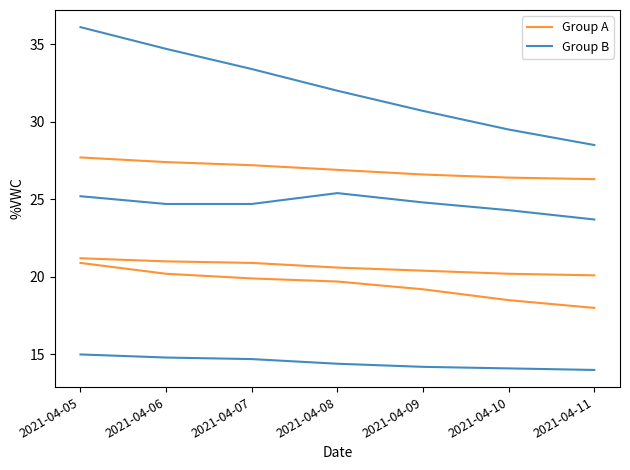

At 2021-04-09, list the series in order from largest to smallest.

Group A, Group B